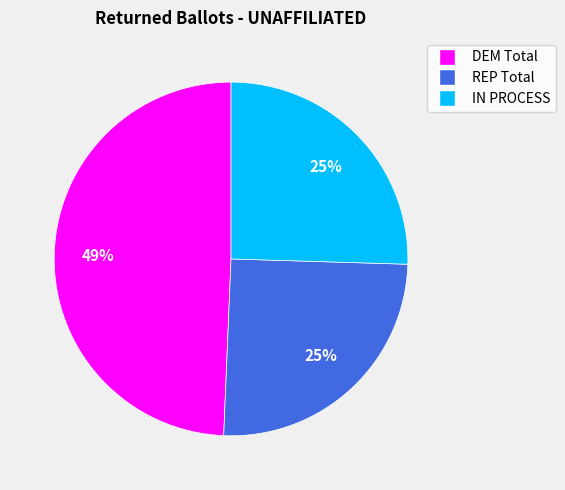

What percentage is the REP Total slice, to the nearest percent?

25%